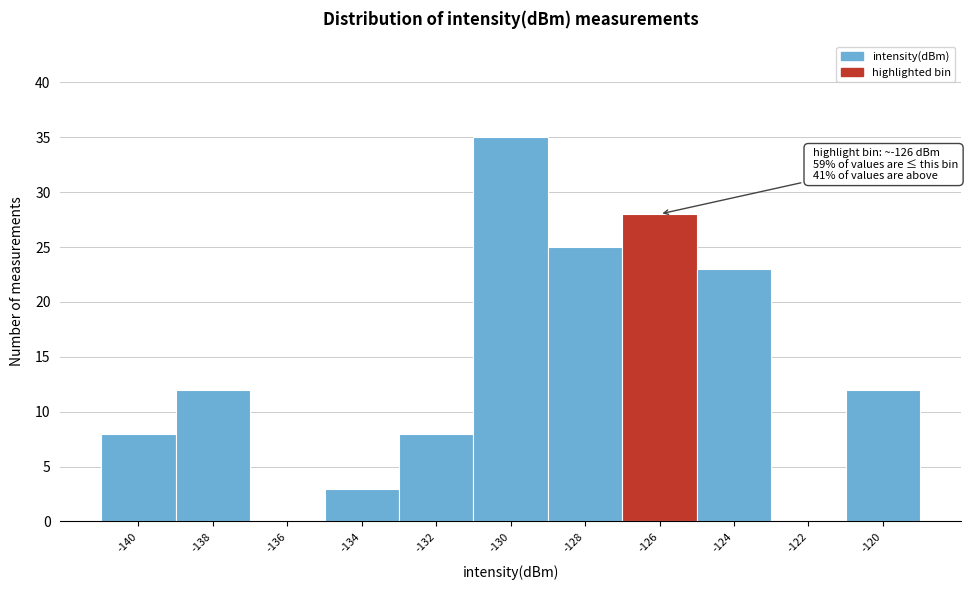

Reading left to right, extract all data points from this chart.

-140=8	-138=12	-136=0	-134=3	-132=8	-130=35	-128=25	-126=28	-124=23	-122=0	-120=12